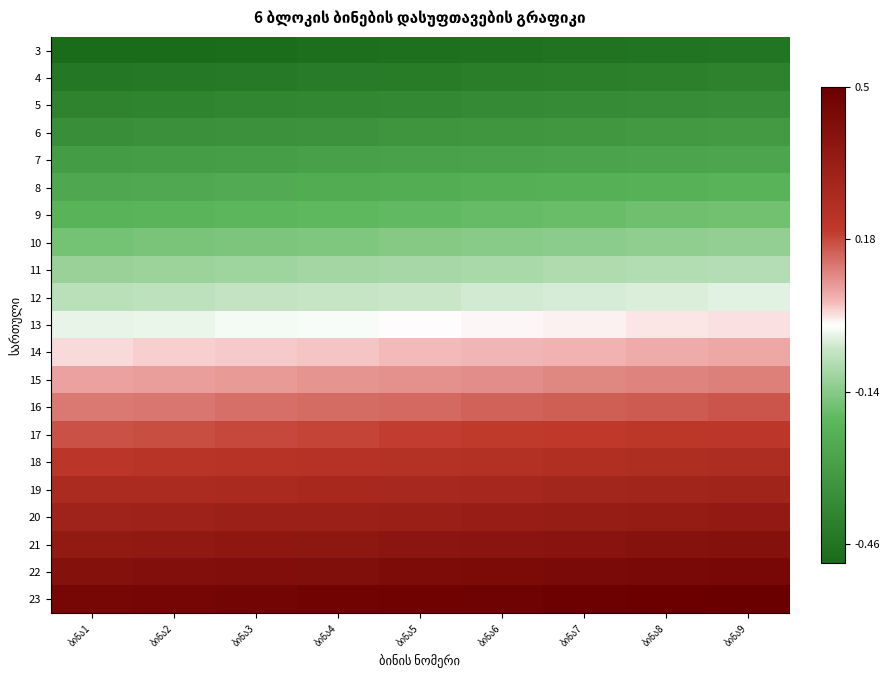

The 20 series shows 0.1 at ბინა4. True or false?

False